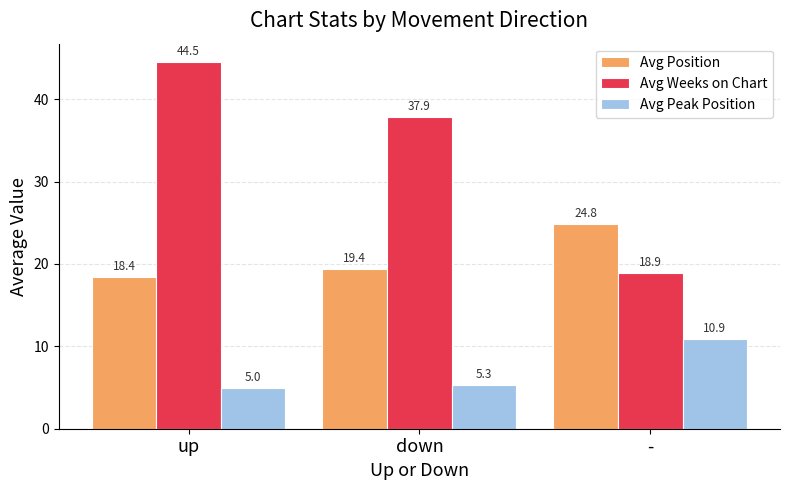

Which series has the widest spread of values?

Avg Weeks on Chart